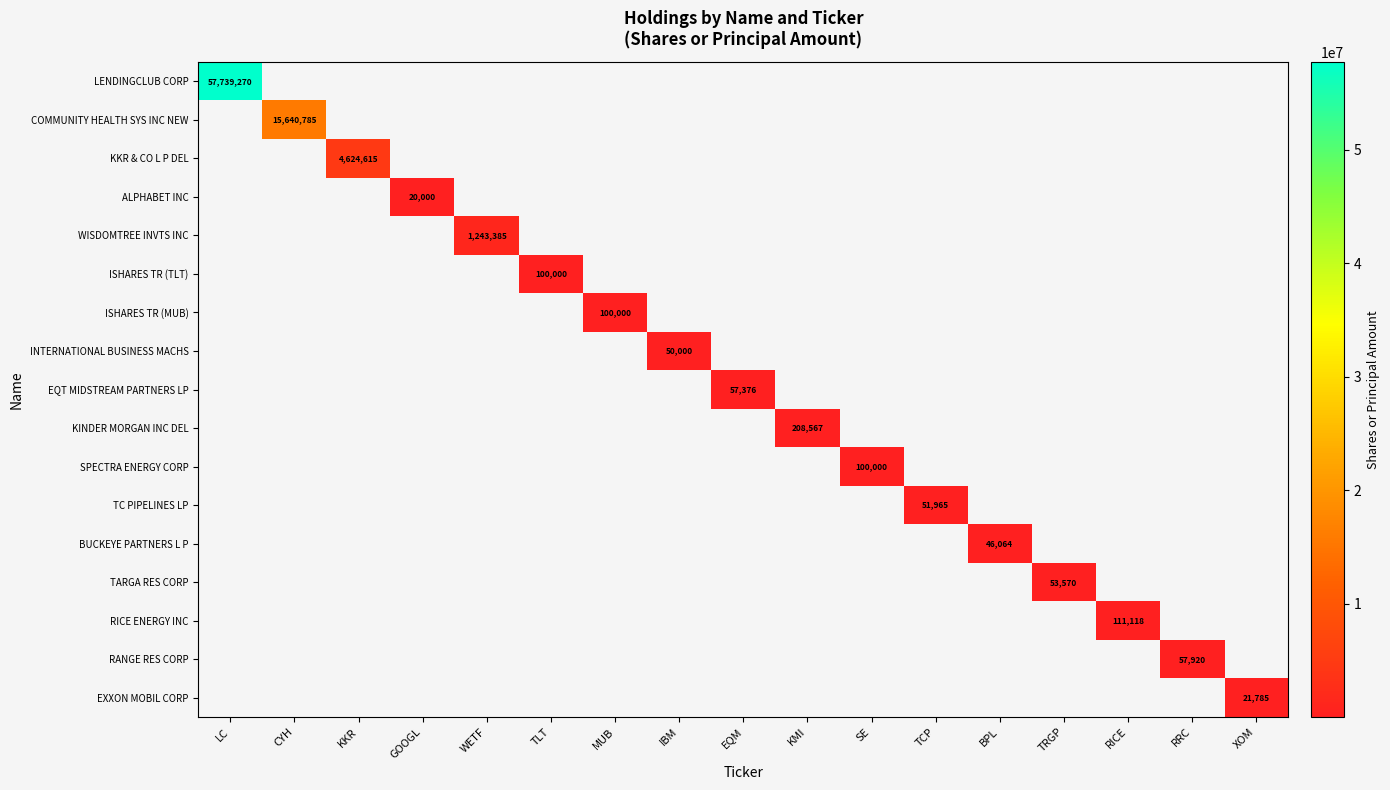

How many categories are shown in the chart?

17